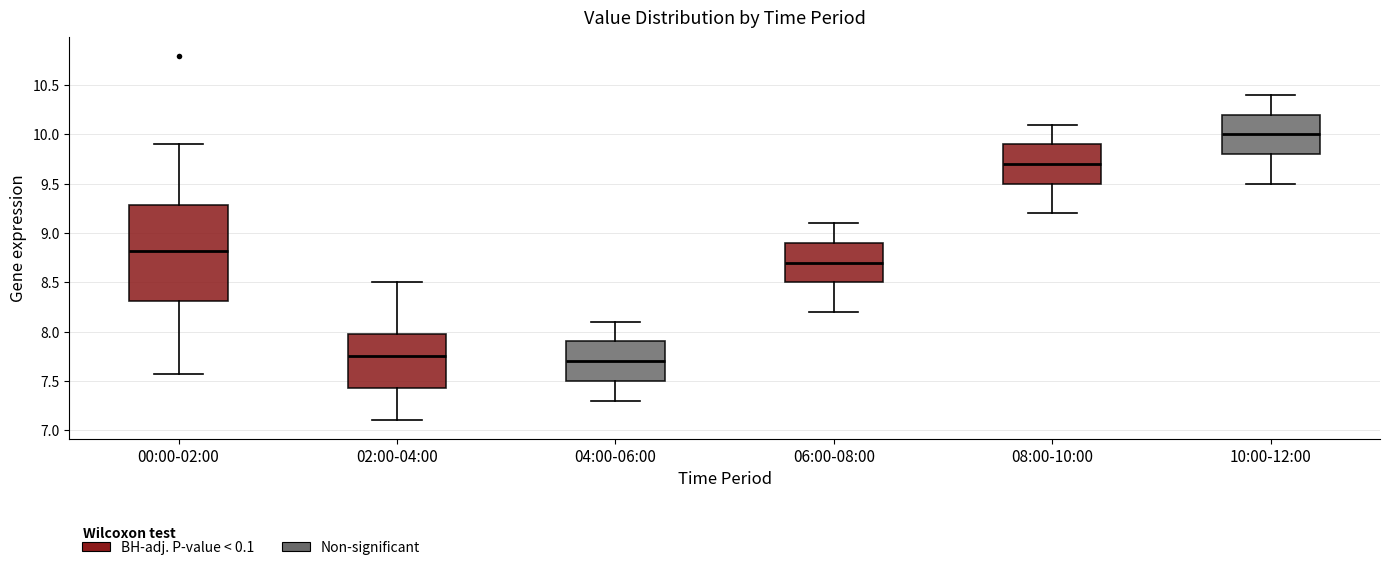

Where does the upper whisker of the box for 00:00-02:00 end on the y-axis? The values are not printed on the chart, so give them approximately, as read against the axis.

9.90